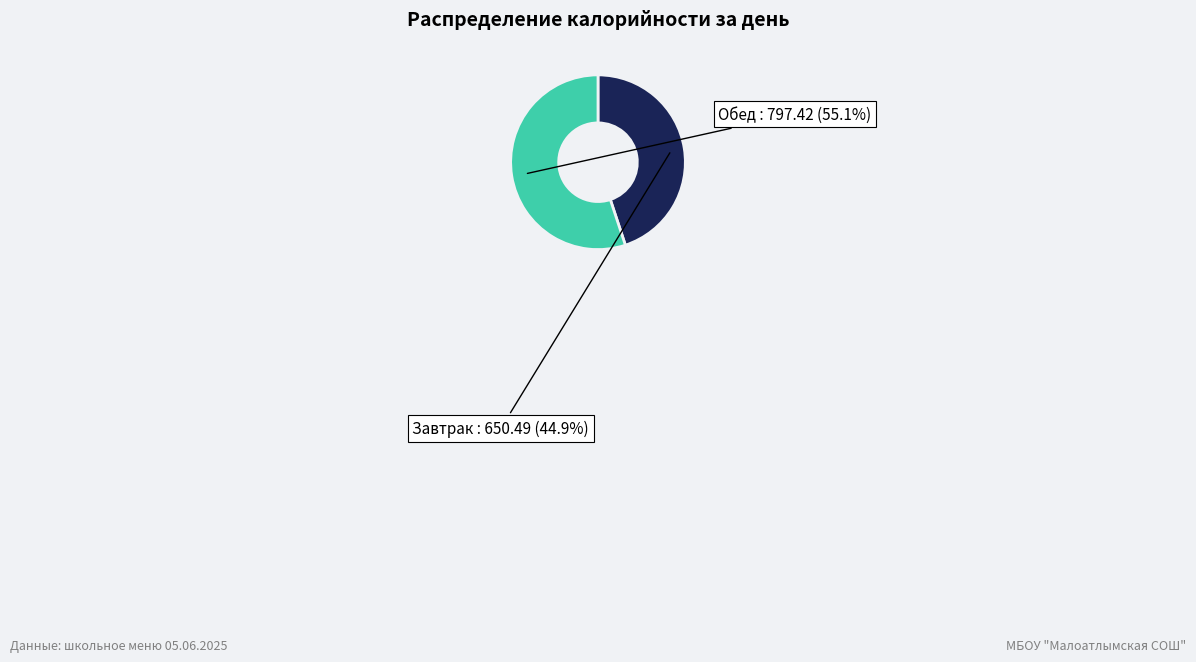

Is there a majority slice in this chart?

Yes